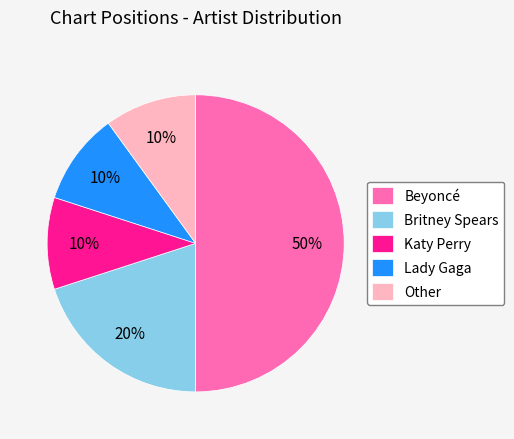

Combined, do Katy Perry and Other account for over 50%?

No